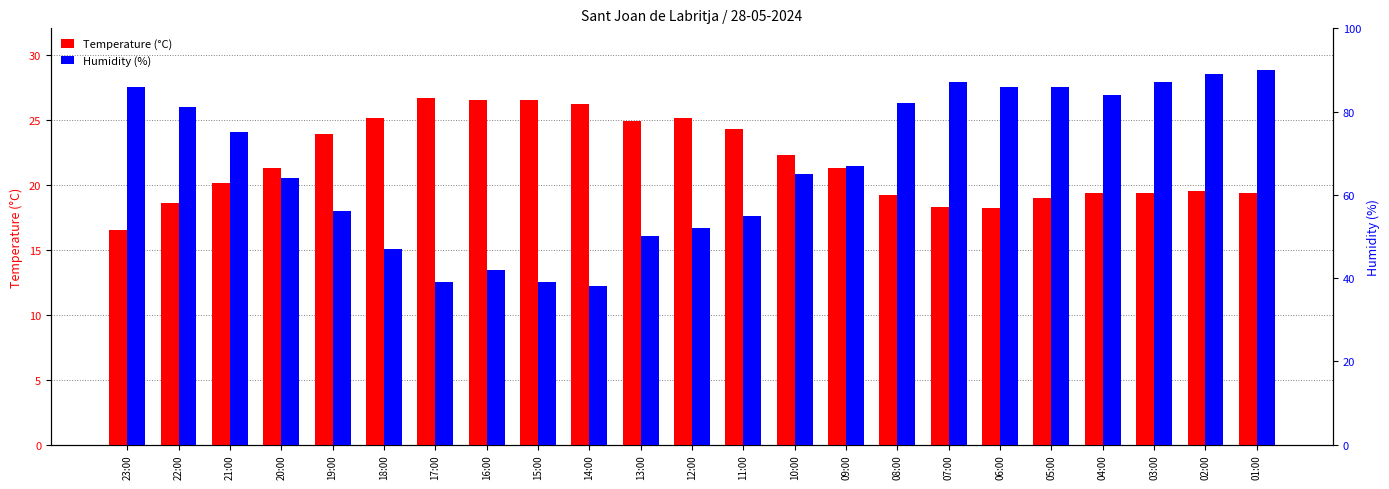

What is the sum of the Temperature (°C) values at 14:00 and 01:00?

45.6